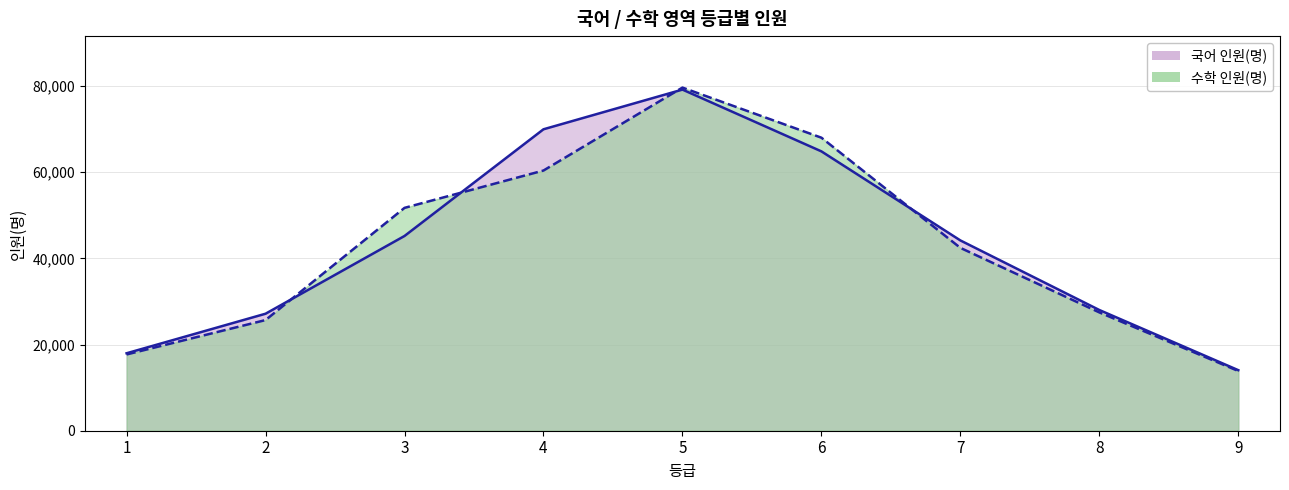

What is the difference between the maximum and second lowest values in the 수학 인원(명) series?

61951